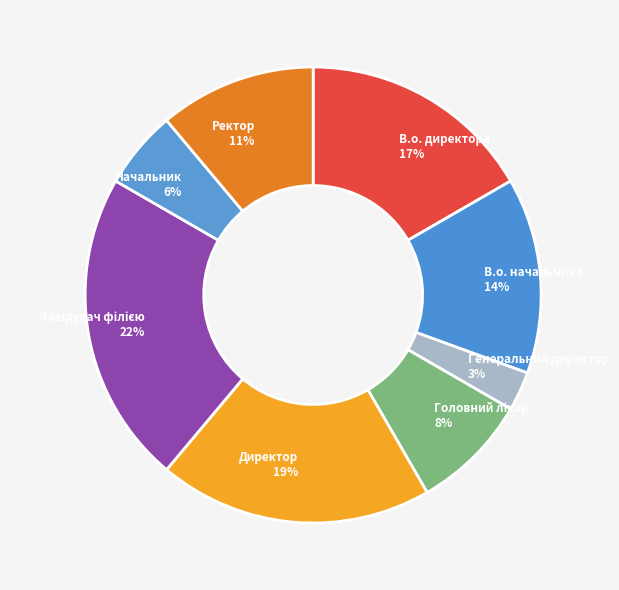

Which category has the smallest portion of the pie?

Генеральний директор